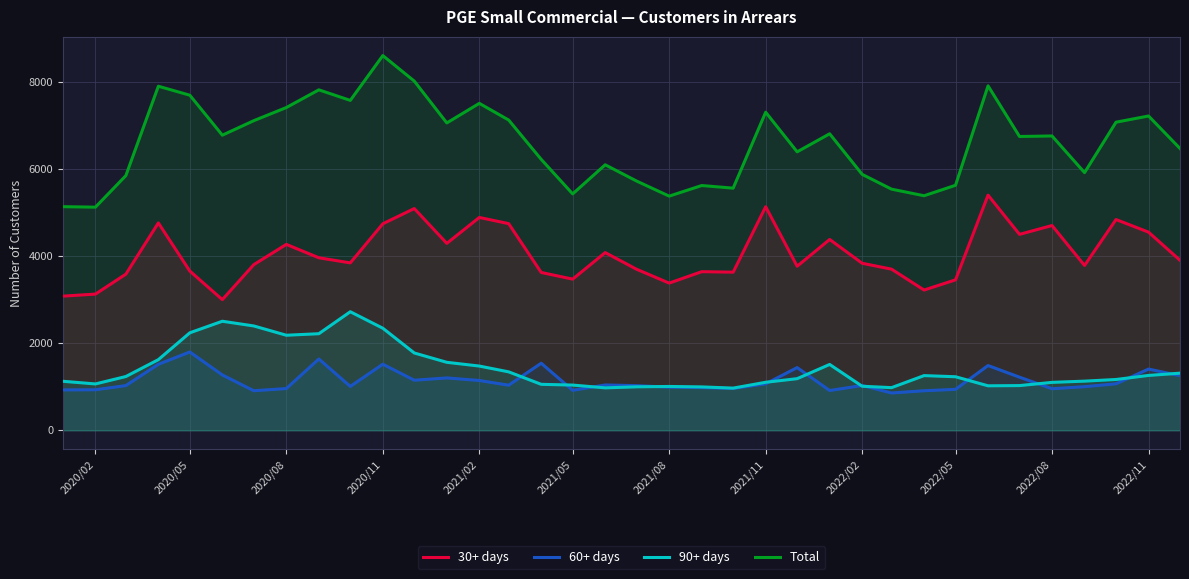

How many data points in 30+ days are above 3841?

17